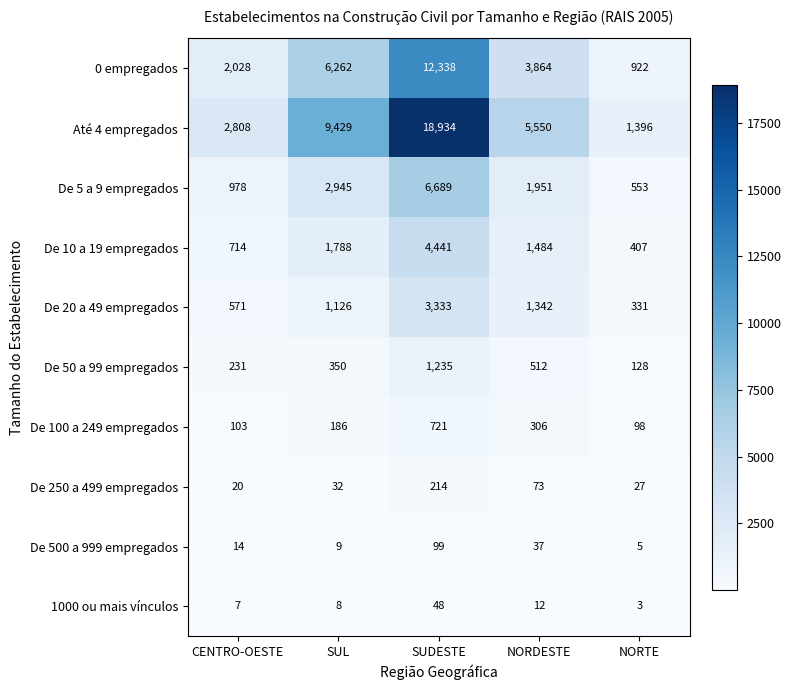

How many distinct data groups are displayed?

10